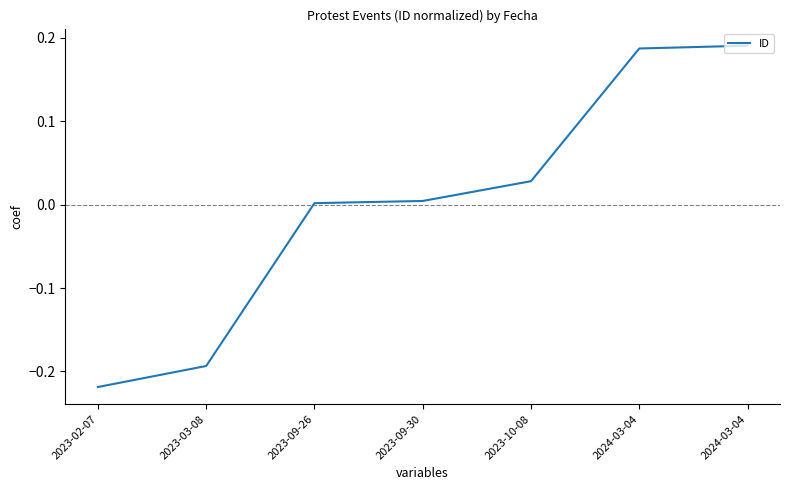

Where is the data nearest to the value 0?

2023-09-26